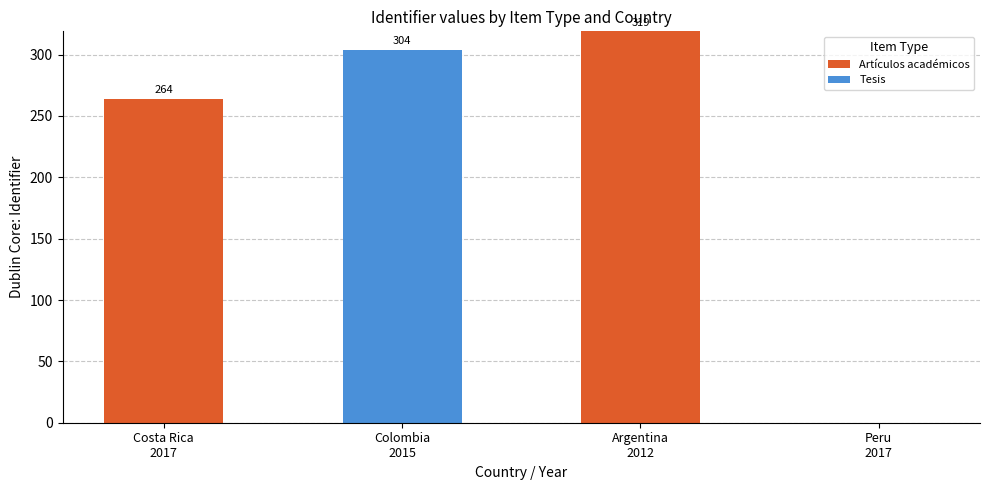

What is the highest value of the Artículos académicos series?

319